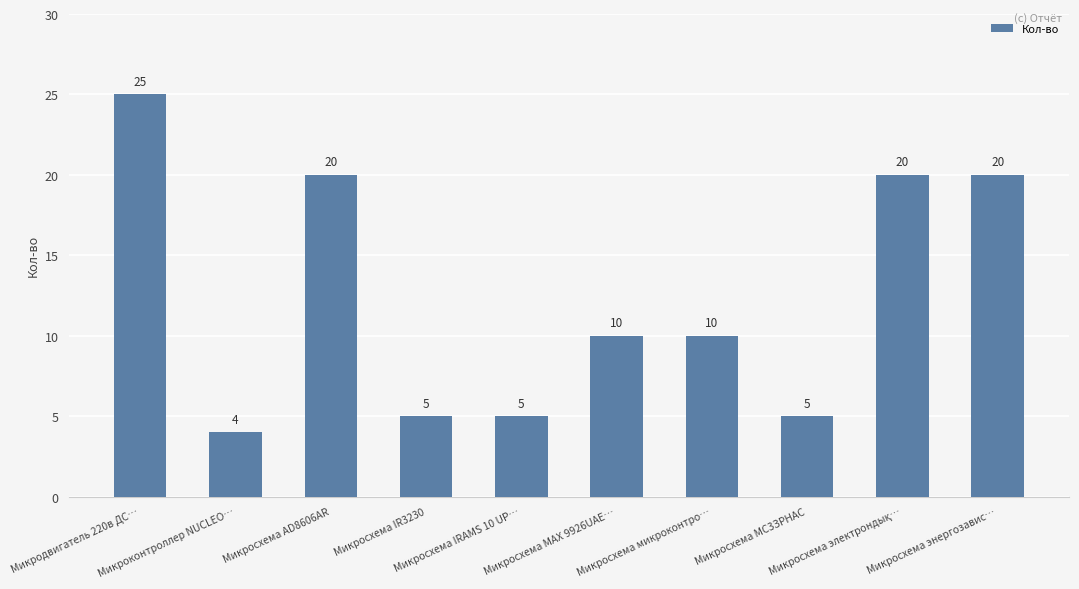

What is the minimum value shown in the chart?

4